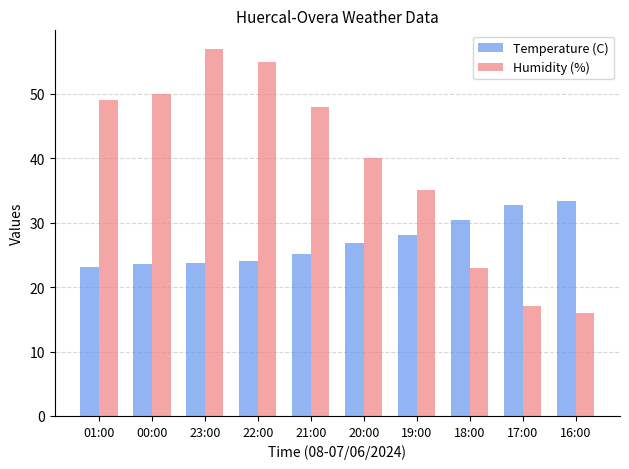

How many bars are there in each group?

2